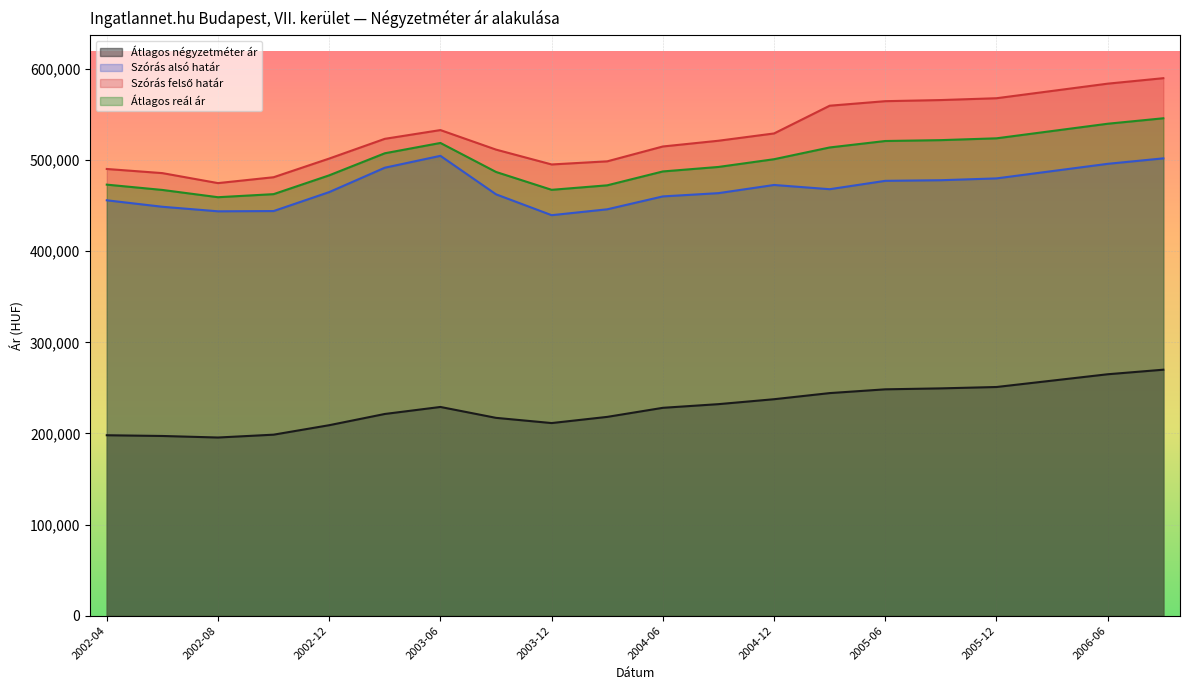

At how many categories does at least one series exceed 546656?

7